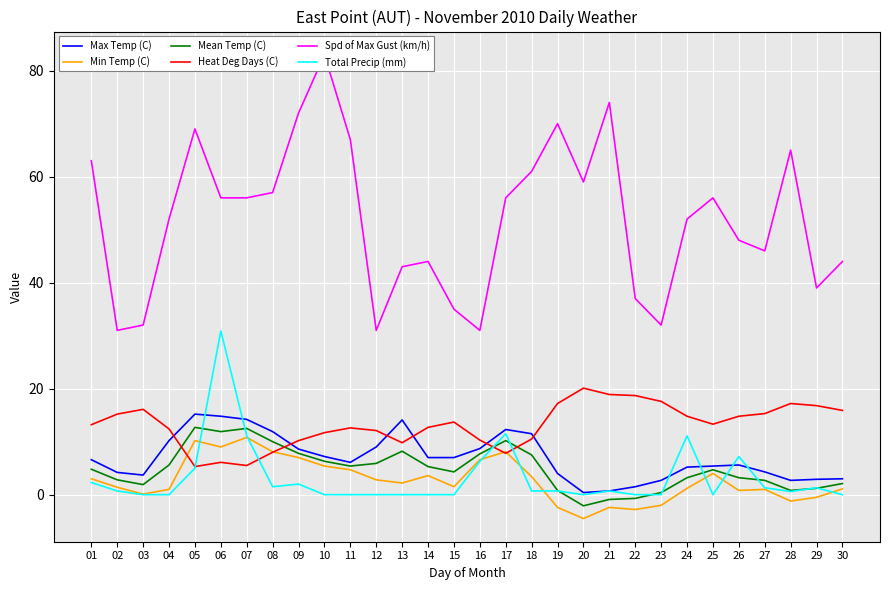

Reading left to right, list all the values displayed in this chart.

Max Temp (C): 6.6	4.2	3.7	10.2	15.2	14.8	14.2	11.9	8.6	7.2	6.1	9.0	14.1	7.0	7.0	8.7	12.3	11.5	4.0	0.4	0.7	1.5	2.7	5.2	5.4	5.6	4.3	2.7	2.9	3.0
Min Temp (C): 3.0	1.4	0.1	1.0	10.2	9.0	10.8	8.1	7.0	5.4	4.7	2.8	2.2	3.6	1.5	6.6	8.1	3.4	-2.4	-4.5	-2.4	-2.8	-2.0	1.2	4.0	0.8	1.0	-1.2	-0.5	1.1
Mean Temp (C): 4.8	2.8	1.9	5.6	12.7	11.9	12.5	10.0	7.8	6.3	5.4	5.9	8.2	5.3	4.3	7.7	10.2	7.5	0.8	-2.1	-0.9	-0.7	0.4	3.2	4.7	3.2	2.7	0.8	1.2	2.1
Heat Deg Days (C): 13.2	15.2	16.1	12.4	5.3	6.1	5.5	8.0	10.2	11.7	12.6	12.1	9.8	12.7	13.7	10.3	7.8	10.5	17.2	20.1	18.9	18.7	17.6	14.8	13.3	14.8	15.3	17.2	16.8	15.9
Spd of Max Gust (km/h): 63.0	31.0	32.0	52.0	69.0	56.0	56.0	57.0	72.0	83.0	67.0	31.0	43.0	44.0	35.0	31.0	56.0	61.0	70.0	59.0	74.0	37.0	32.0	52.0	56.0	48.0	46.0	65.0	39.0	44.0
Total Precip (mm): 2.3	0.7	0.0	0.0	5.0	30.9	11.1	1.5	2.0	0.0	0.0	0.0	0.0	0.0	0.0	6.3	11.5	0.7	0.7	0.0	0.7	0.0	0.0	11.1	0.0	7.2	1.3	0.6	1.3	0.0